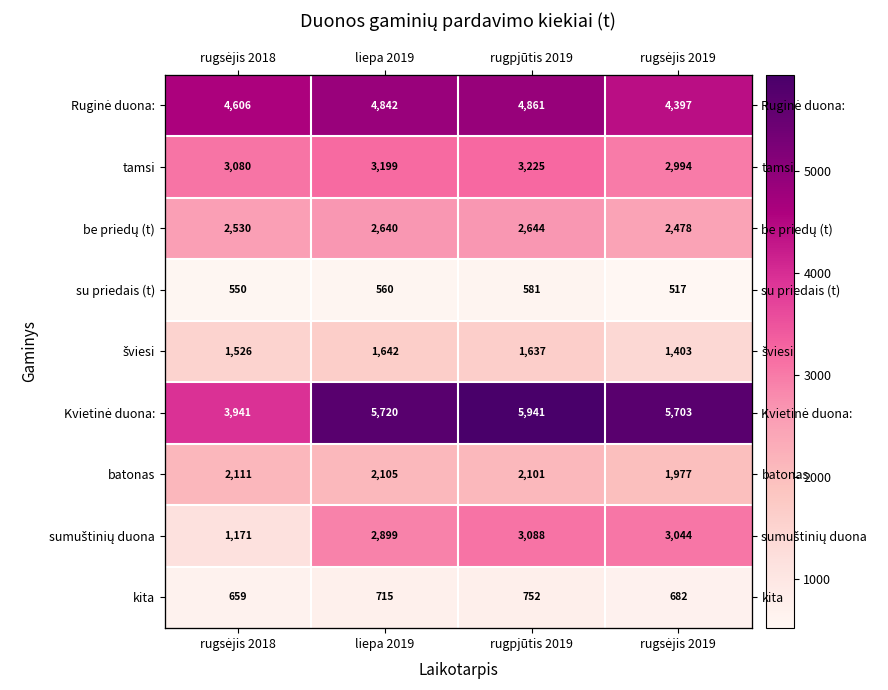

What is the total value across all series at rugsėjis 2019?

23194.6